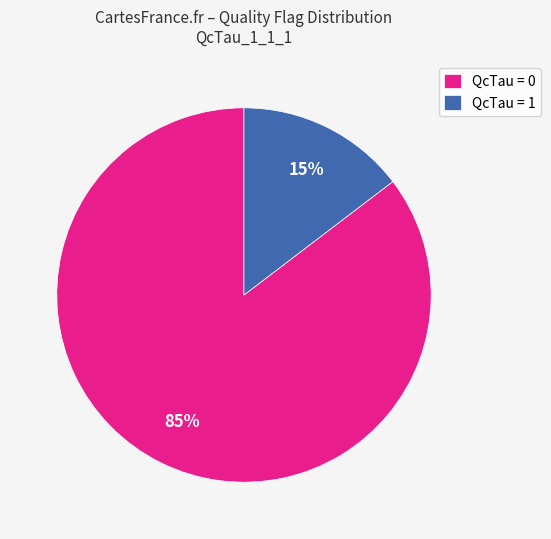

Which has a higher value, QcTau = 1 or QcTau = 0?

QcTau = 0